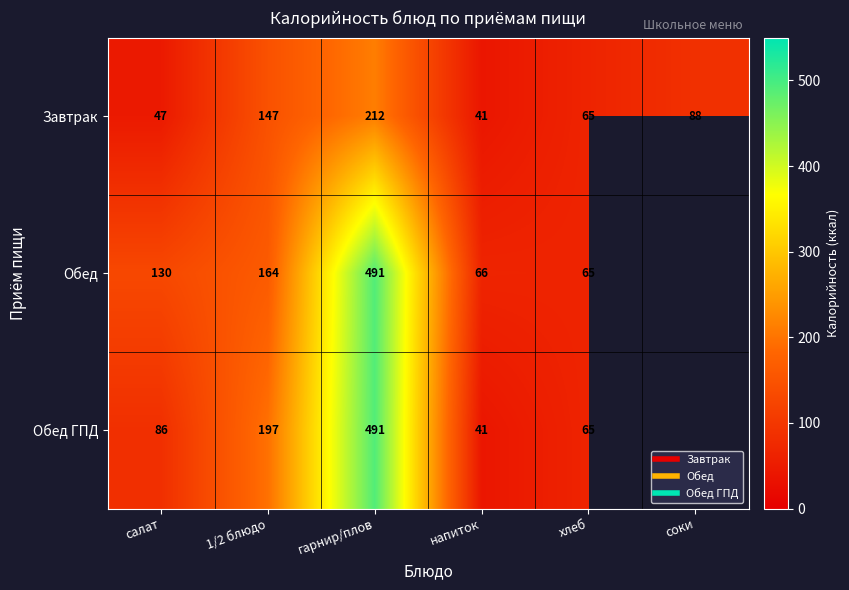

What is the maximum value for Завтрак?

212.0